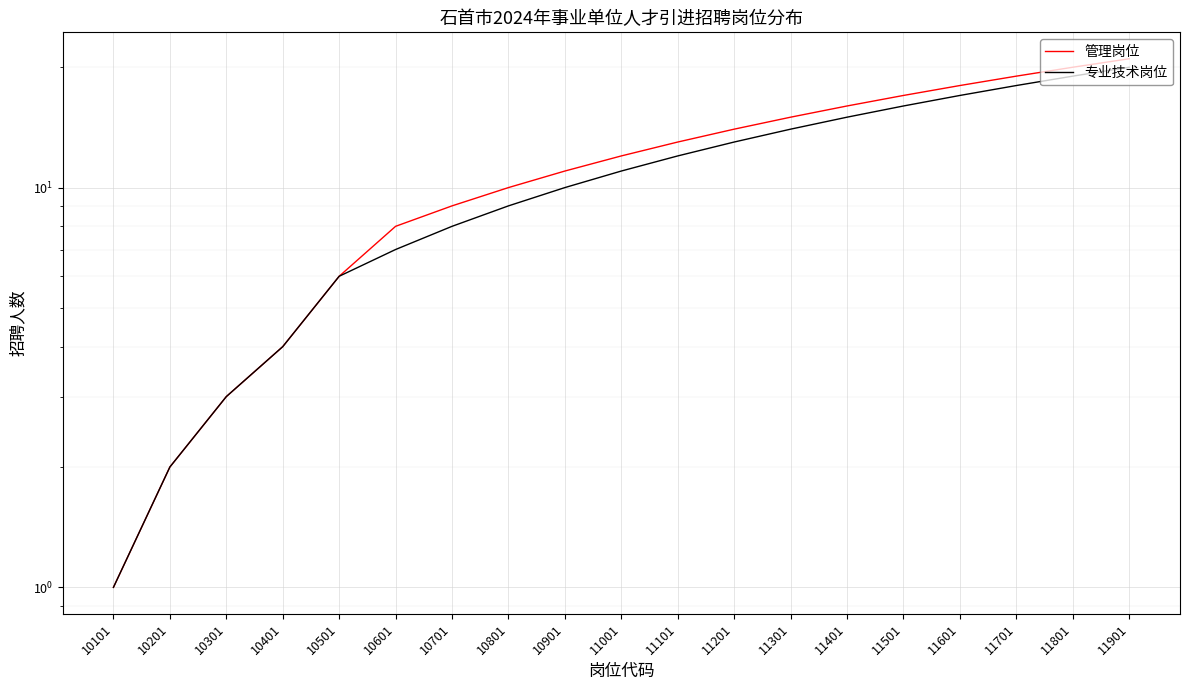

What is the value of the 管理岗位 point at the 14th from the left?

16